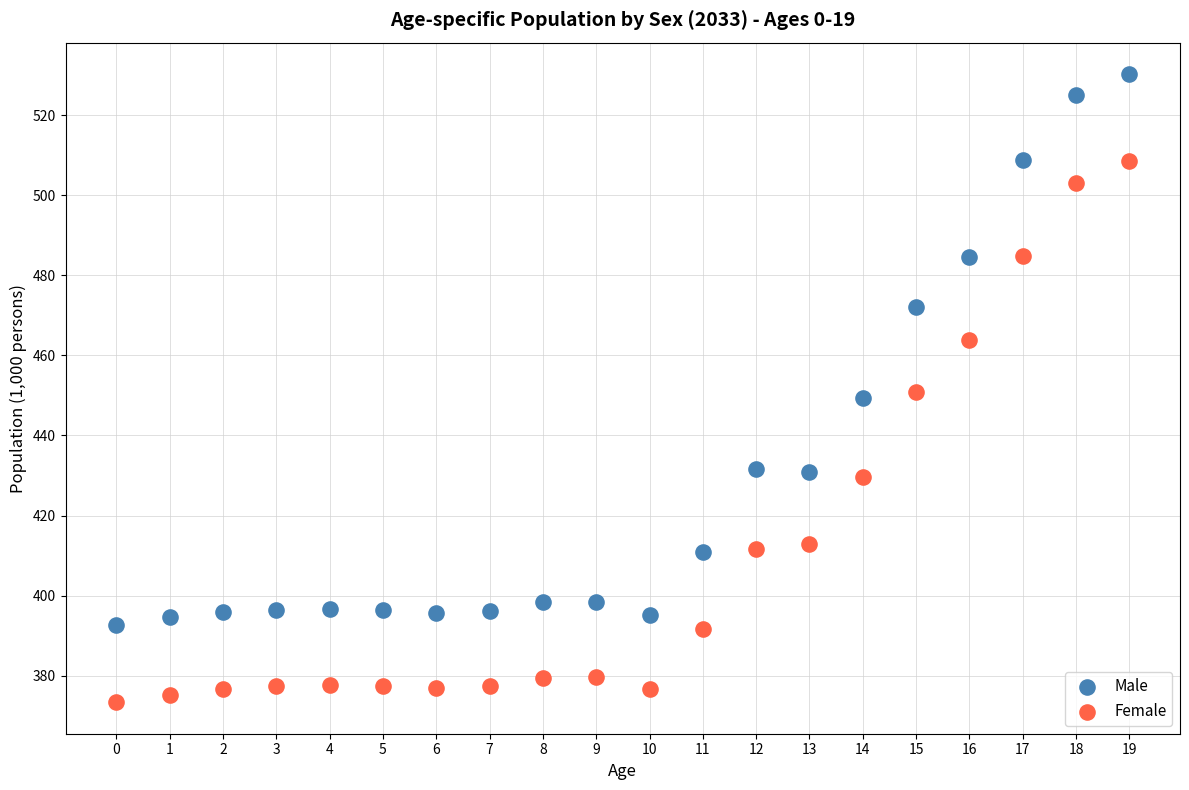

Across all data points, what is the range of Y values (max minus min)?

156.9